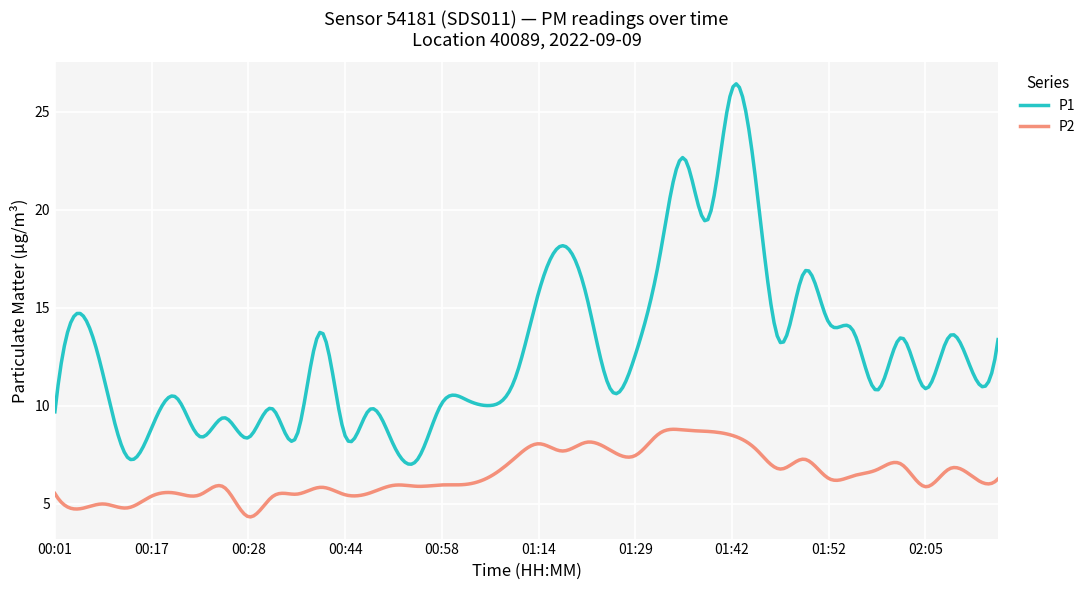

What are all the series names shown in the legend?

P1, P2